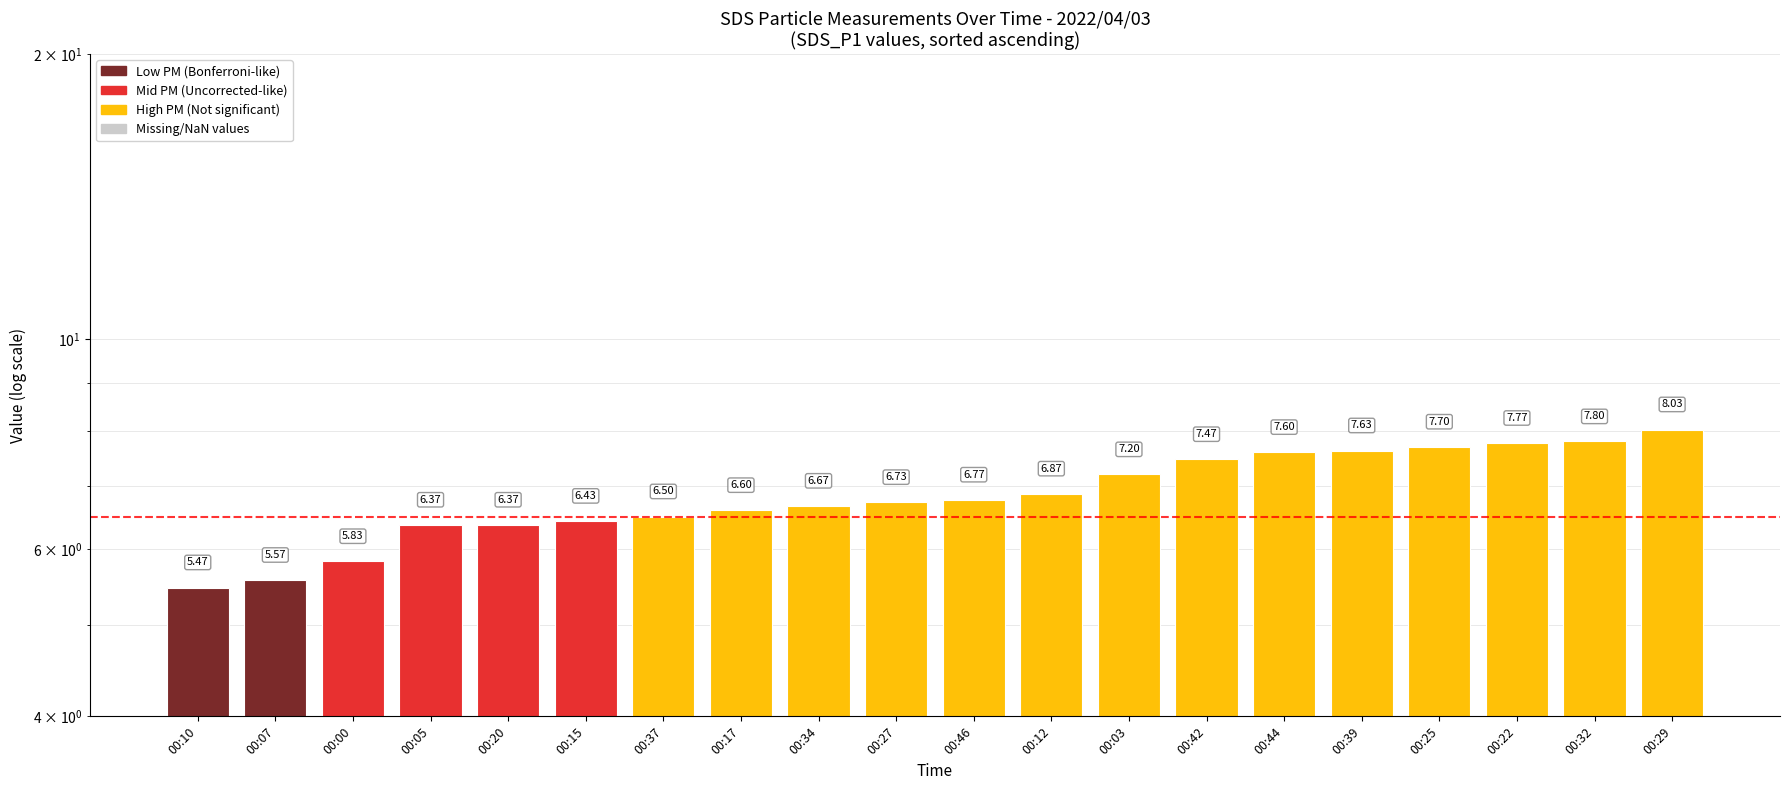

What is the smallest value displayed?

5.5